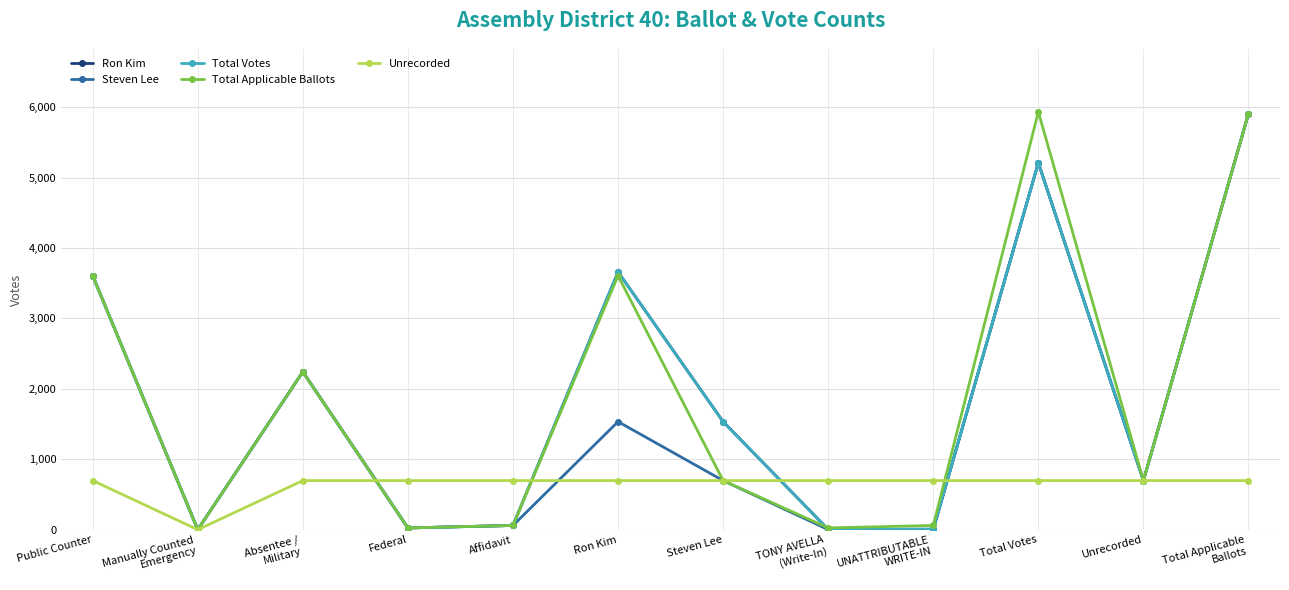

True or false: Steven Lee and Total Votes cross at least once.

False